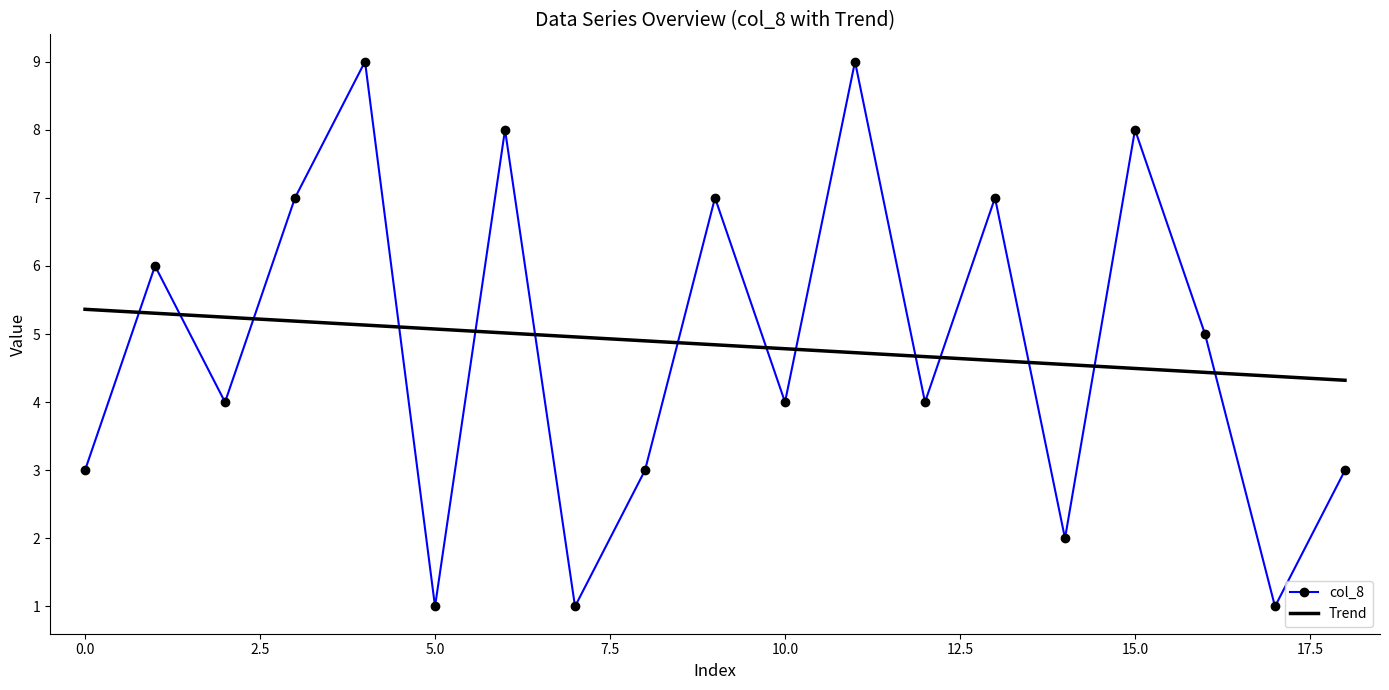

Which series has the largest range (max minus min)?

col_8